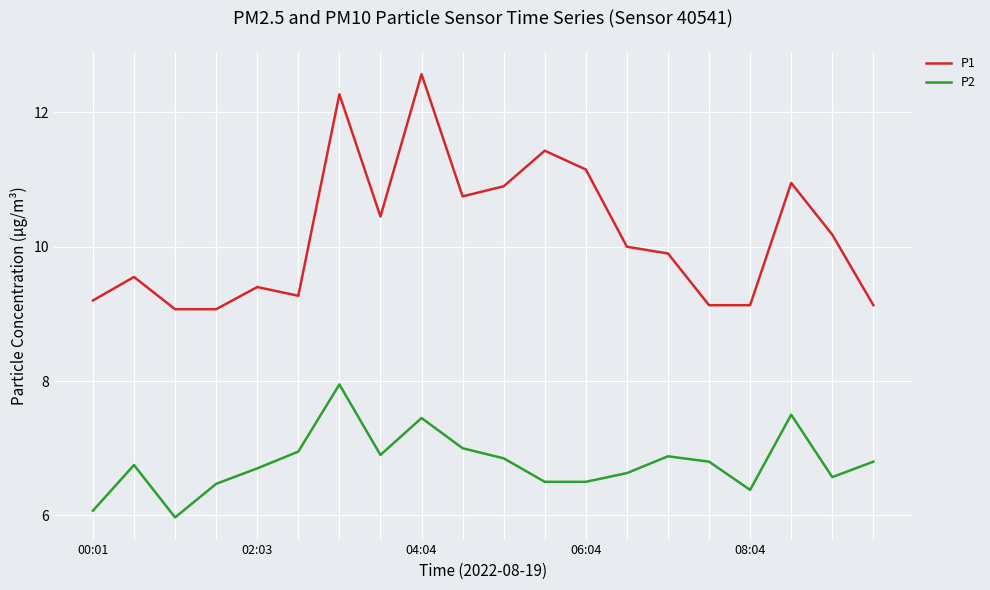

Which series has the largest total across all categories?

P1